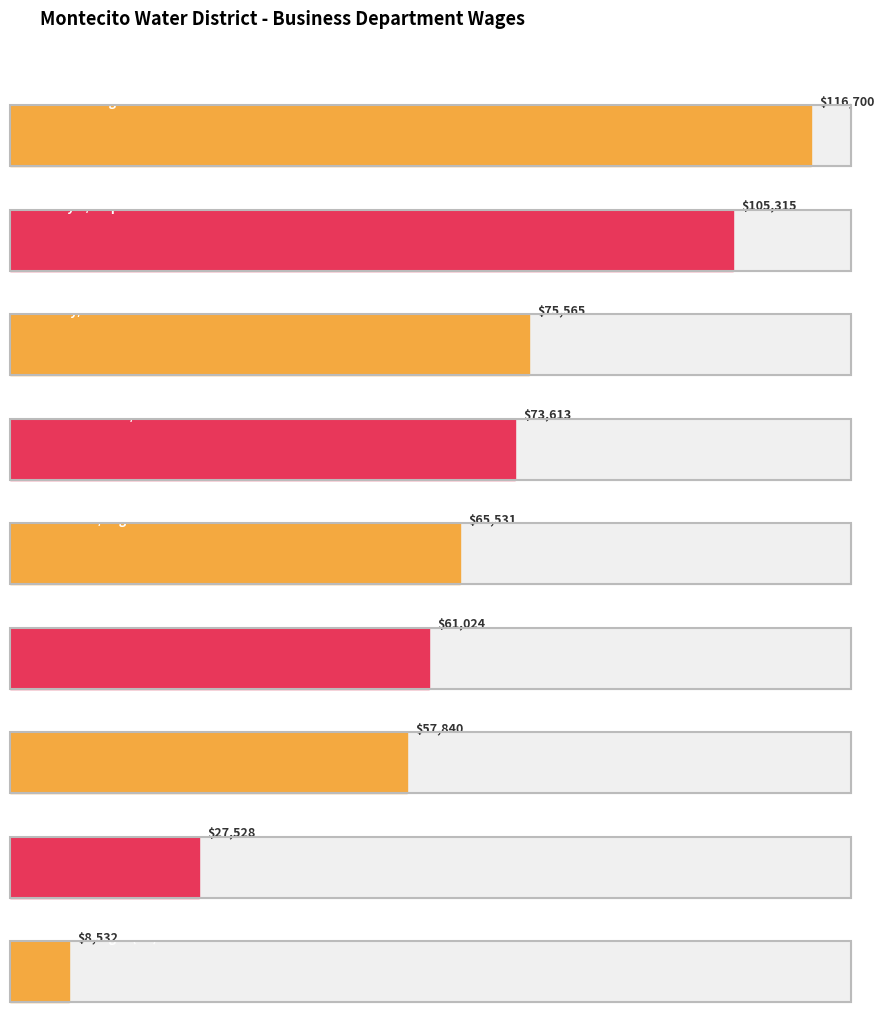

At which label is the value closest to 62616?

Office Tech II